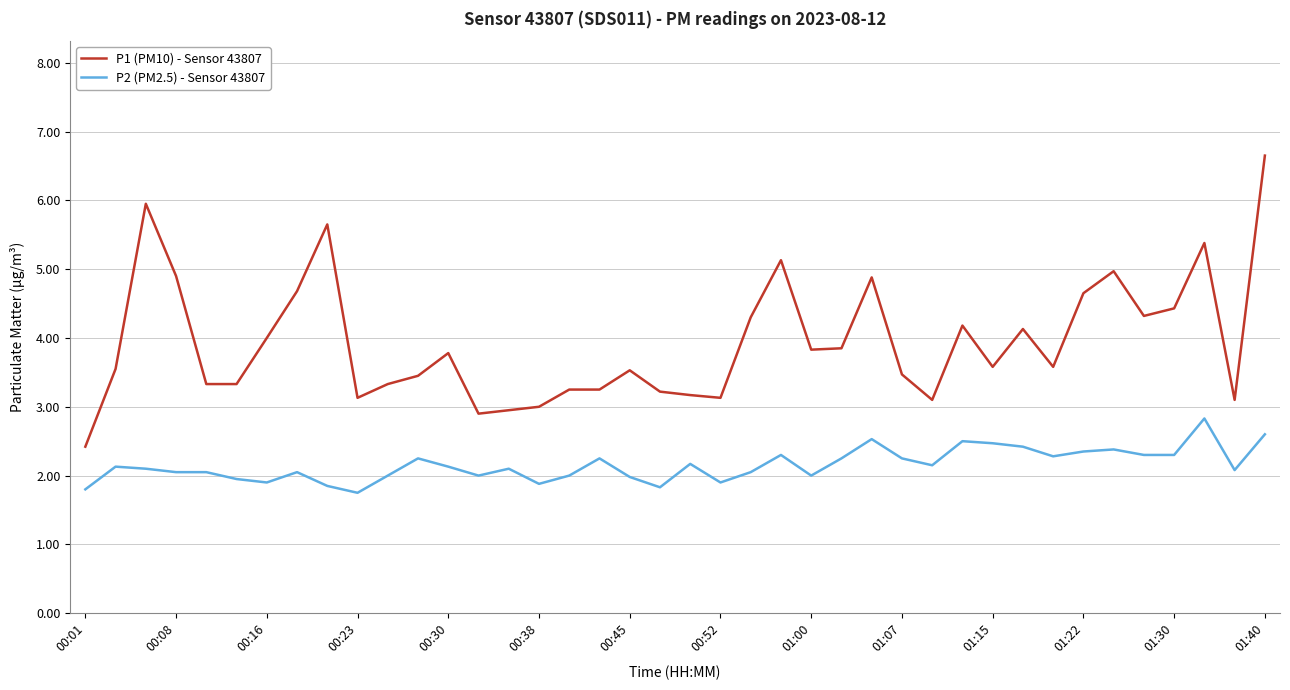

List the series in order of their overall mean, highest first.

P1 (PM10) - Sensor 43807, P2 (PM2.5) - Sensor 43807